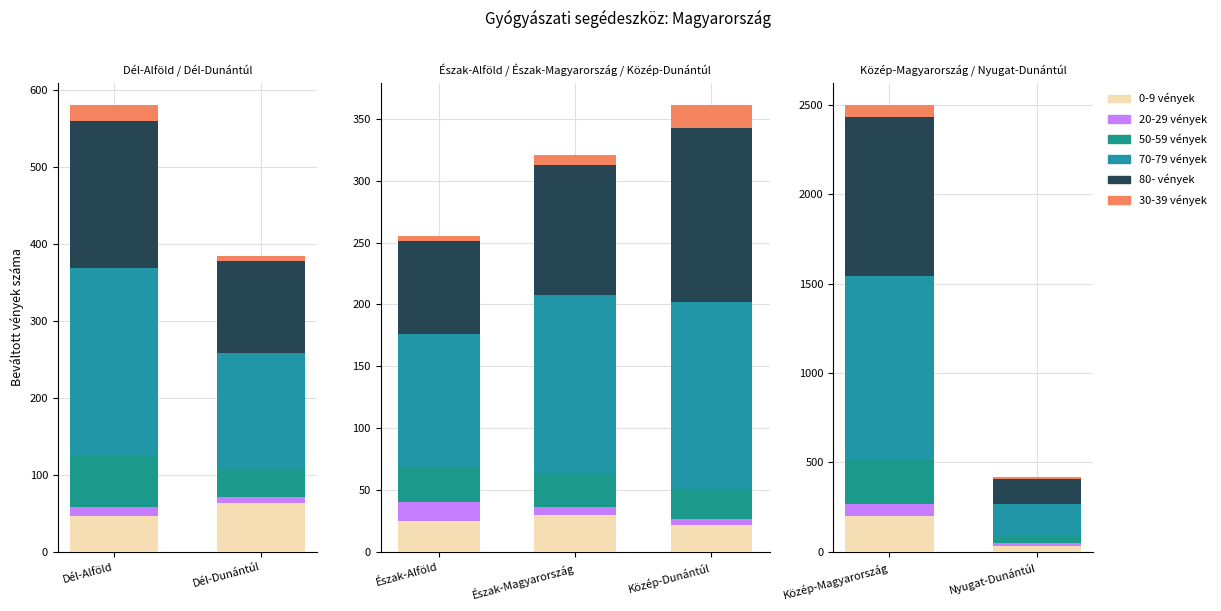

How many bars are there in each group?

6